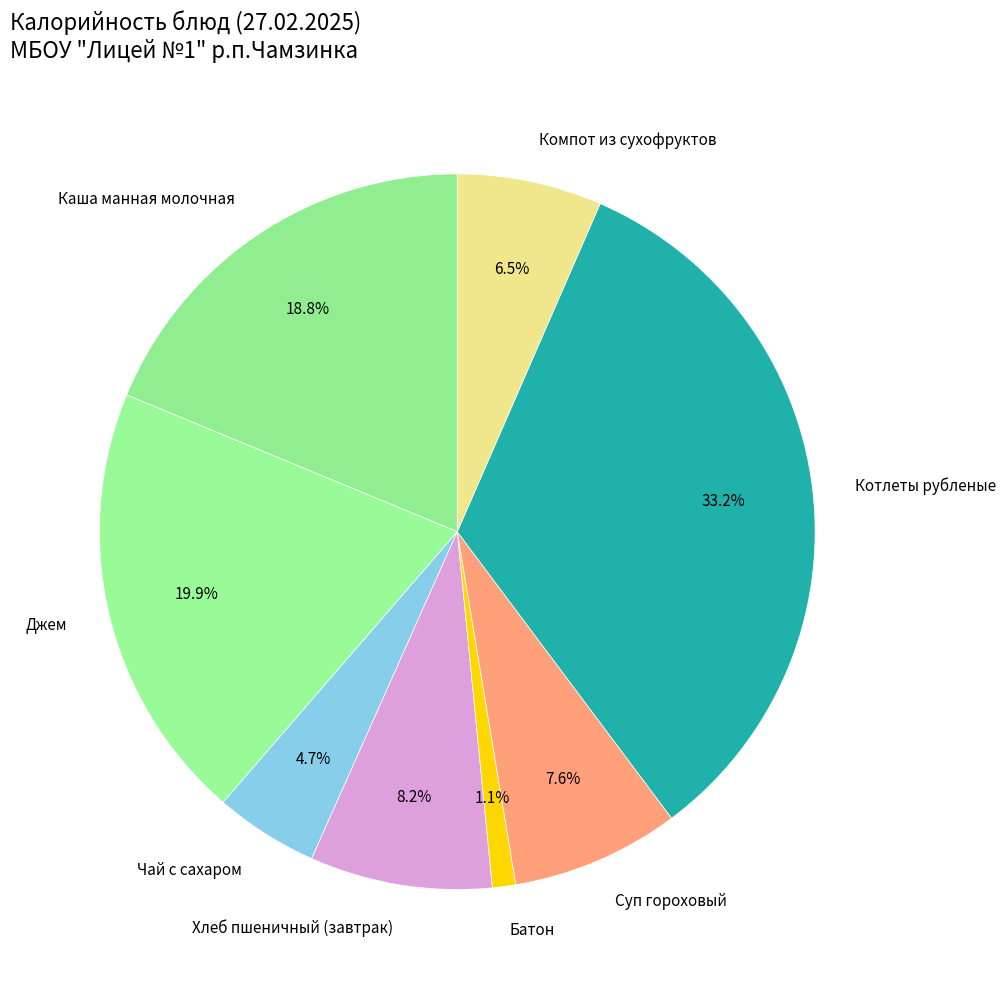

Rank the categories by value from highest to lowest.

Котлеты рубленые, Джем, Каша манная молочная, Хлеб пшеничный (завтрак), Суп гороховый, Компот из сухофруктов, Чай с сахаром, Батон